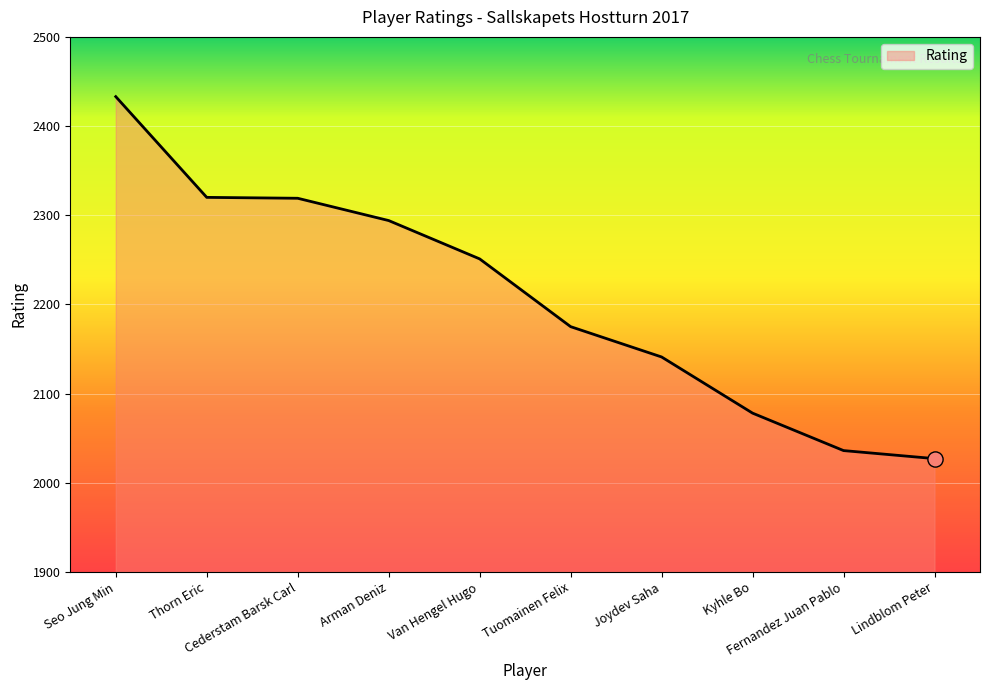

Which has a higher value, Seo Jung Min or Kyhle Bo?

Seo Jung Min